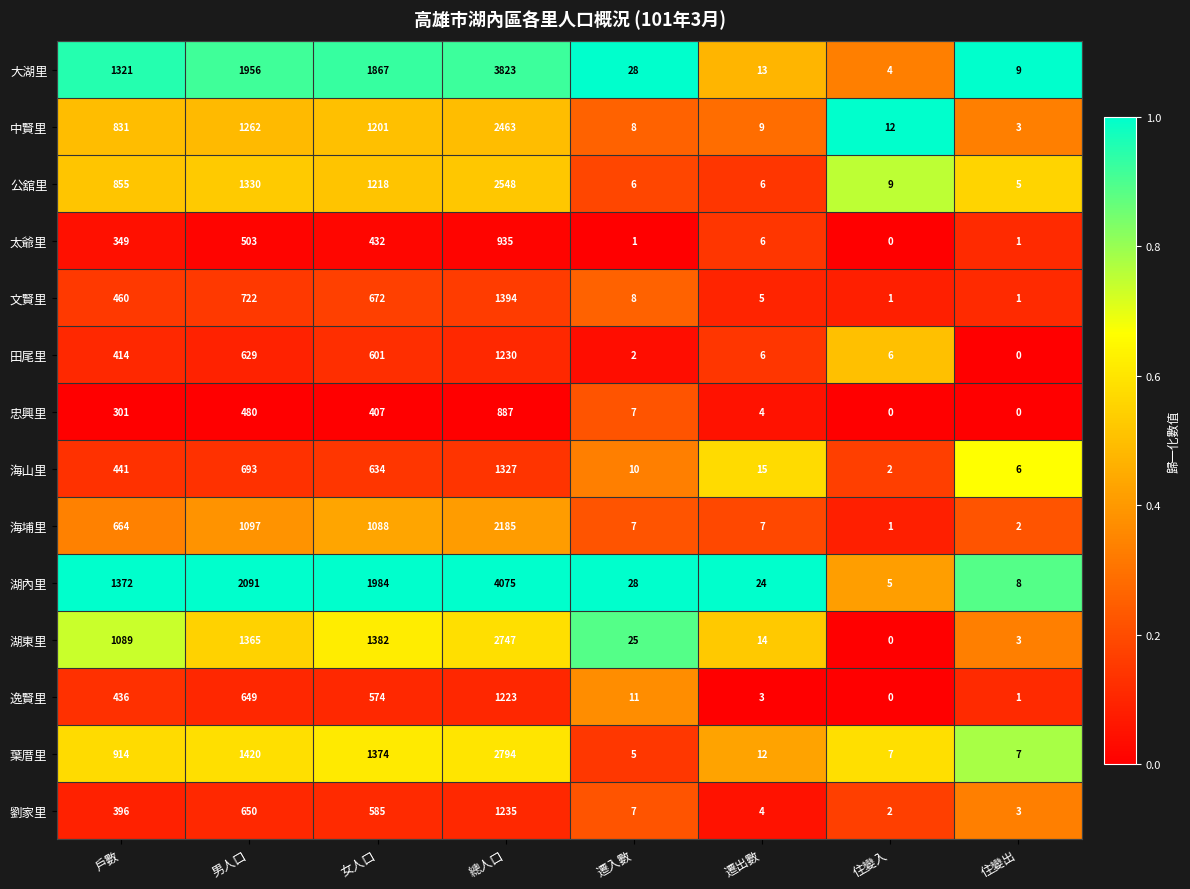

What is the difference between the highest and lowest values at 戶數?

1071